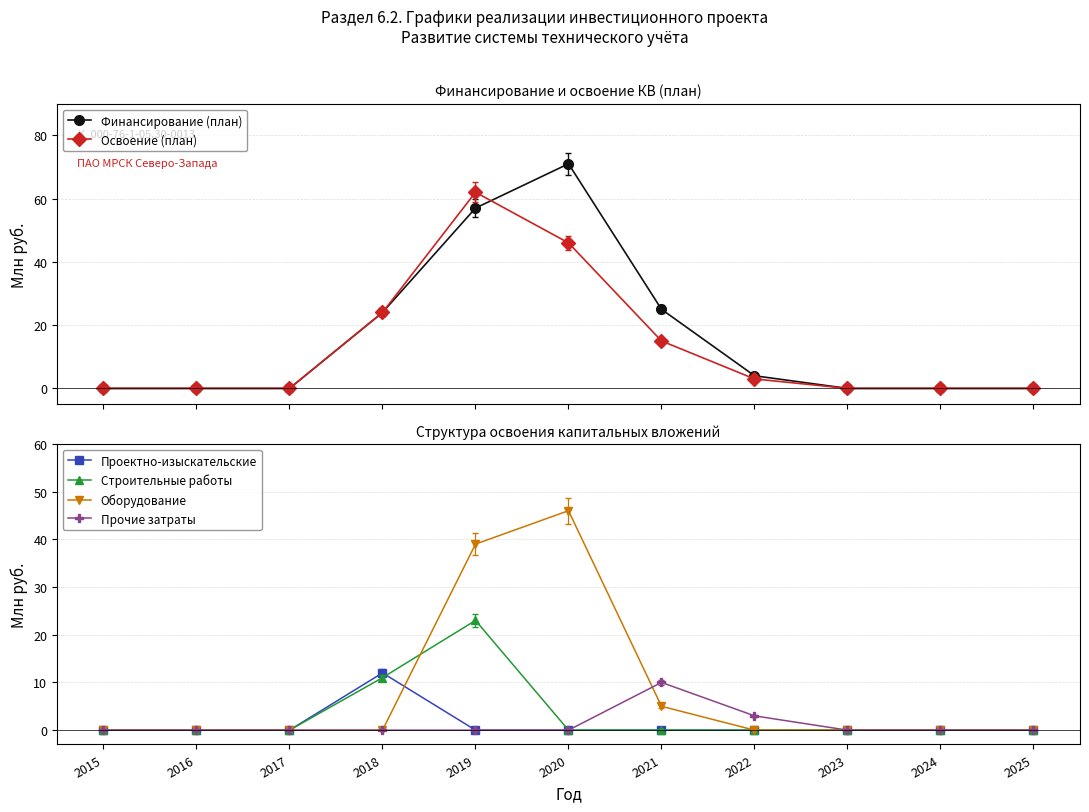

Reading left to right, extract all data points from this chart.

Финансирование (план): 0	0	0	24	57	71	25	4	0	0	0
Освоение (план): 0	0	0	24	62	46	15	3	0	0	0
Проектно-изыскательские: 0	0	0	12	0	0	0	0	0	0	0
Строительные работы: 0	0	0	11	23	0	0	0	0	0	0
Оборудование: 0	0	0	0	39	46	5	0	0	0	0
Прочие затраты: 0	0	0	0	0	0	10	3	0	0	0